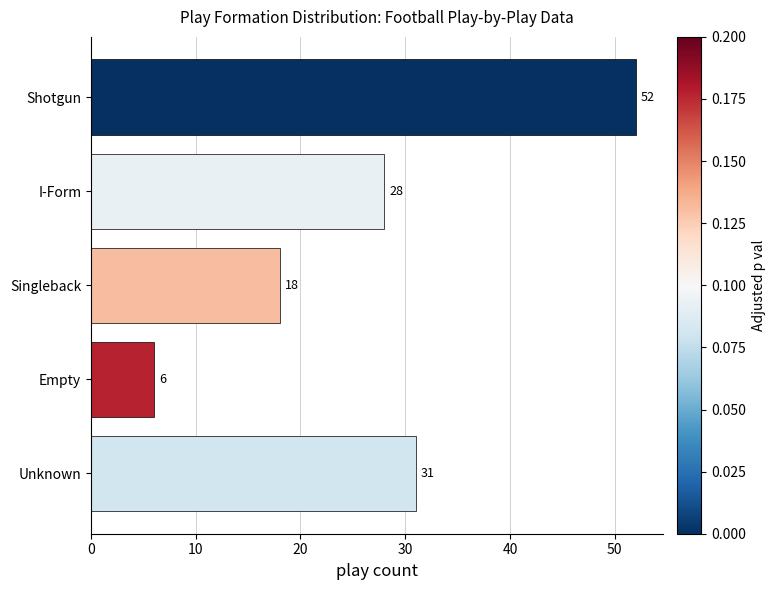

The chart shows a value of 9 at Empty. True or false?

False